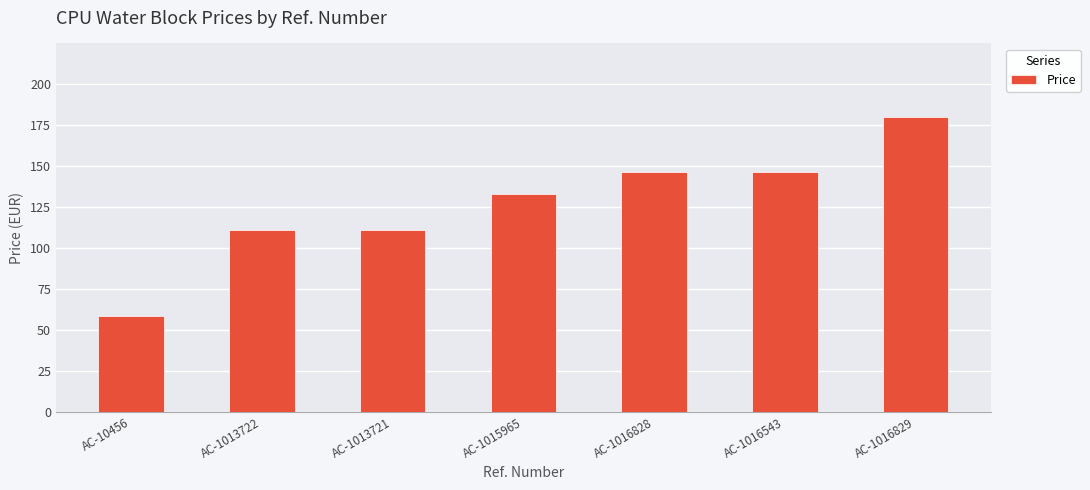

Where does the data first go above 133?

AC-1015965